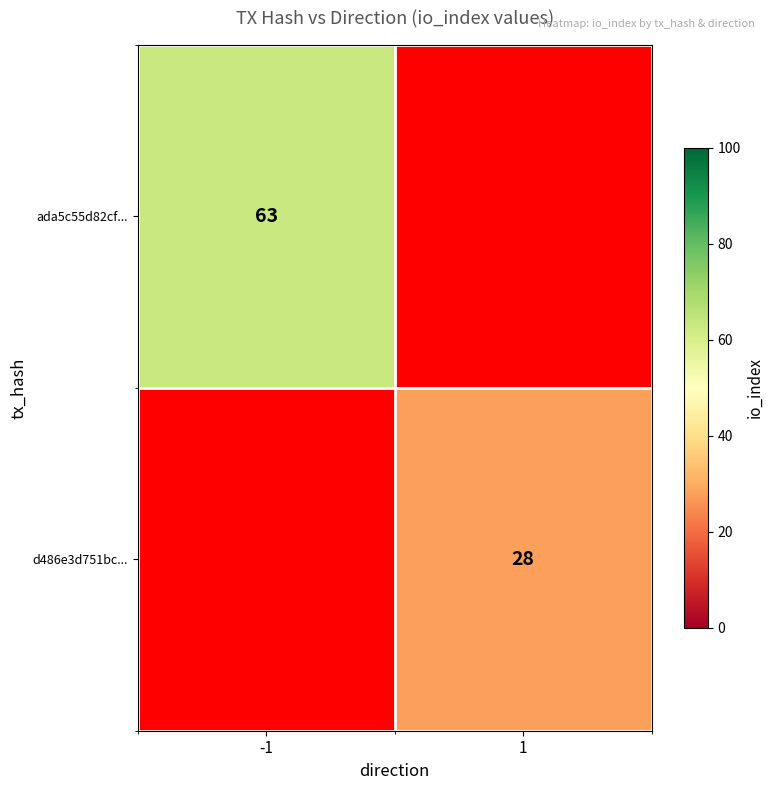

At which label does ada5c55d82cf... reach its peak?

-1